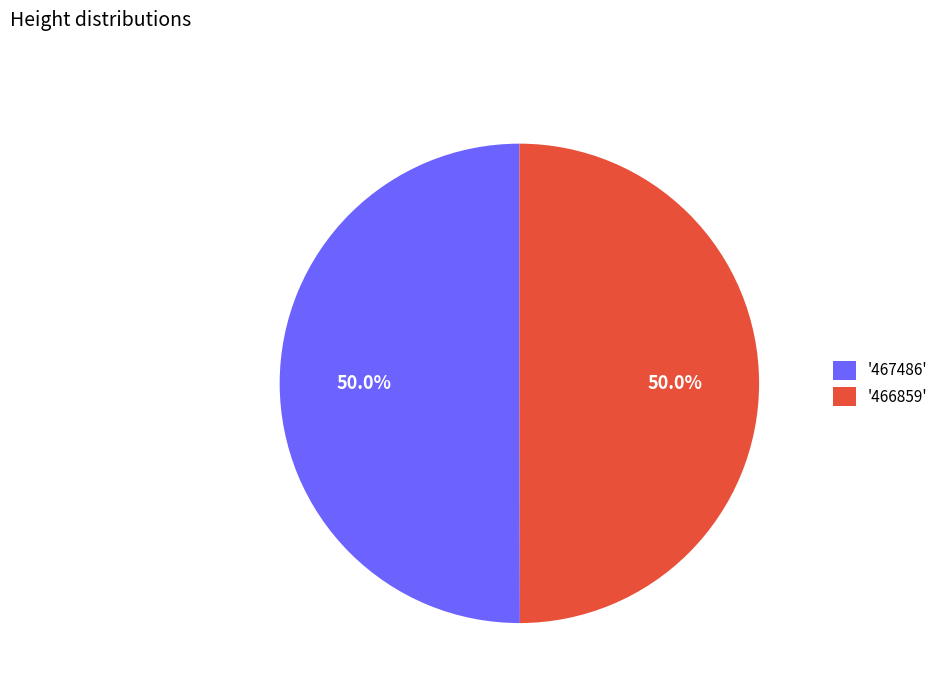

How many slices are in this pie chart?

2